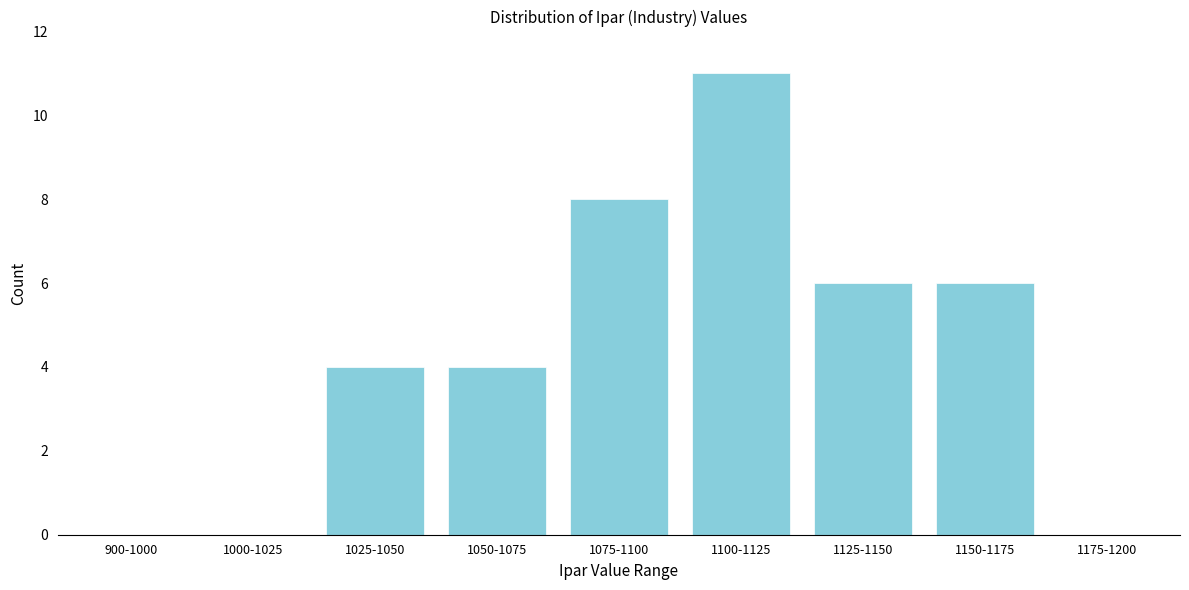

Reading left to right, transcribe all the data shown in this chart.

900-1000=0	1000-1025=0	1025-1050=4	1050-1075=4	1075-1100=8	1100-1125=11	1125-1150=6	1150-1175=6	1175-1200=0